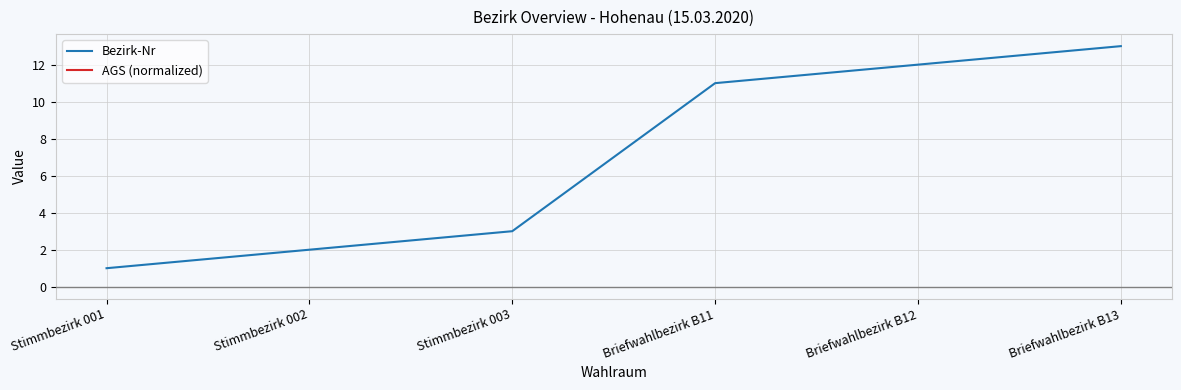

What is the sum of the Bezirk-Nr values at Briefwahlbezirk B12 and Stimmbezirk 001?

13